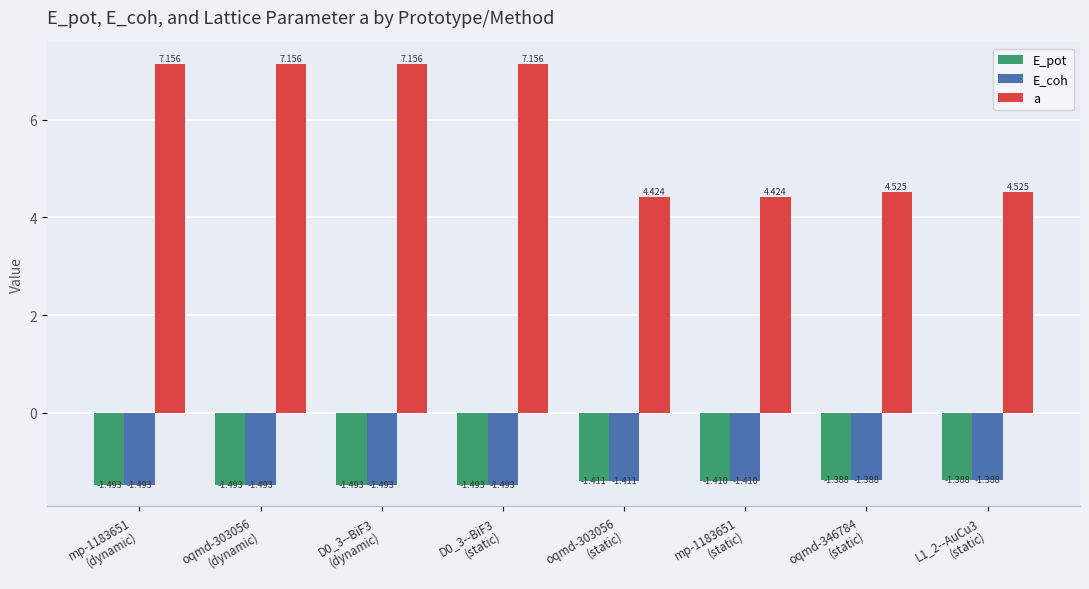

What position from the right is L1_2--AuCu3
(static)?

1